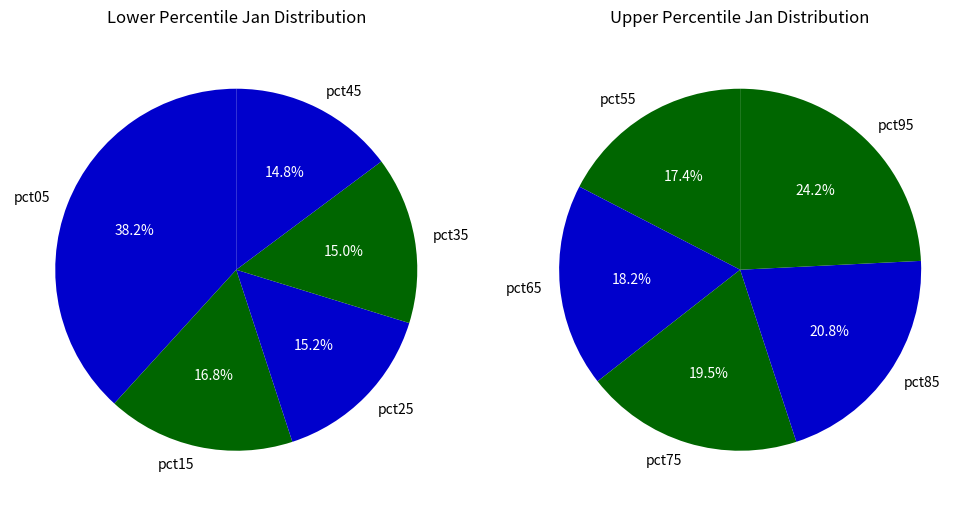

Which slice is the largest?

pct05